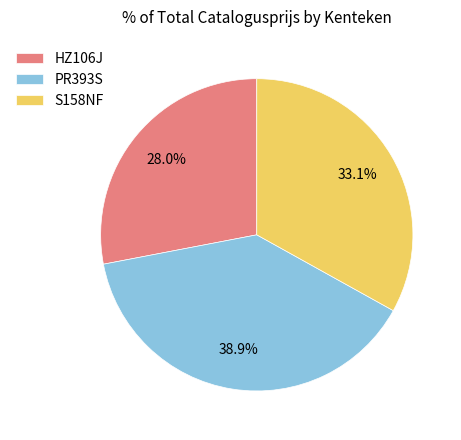

What is the smallest slice in the pie chart?

HZ106J